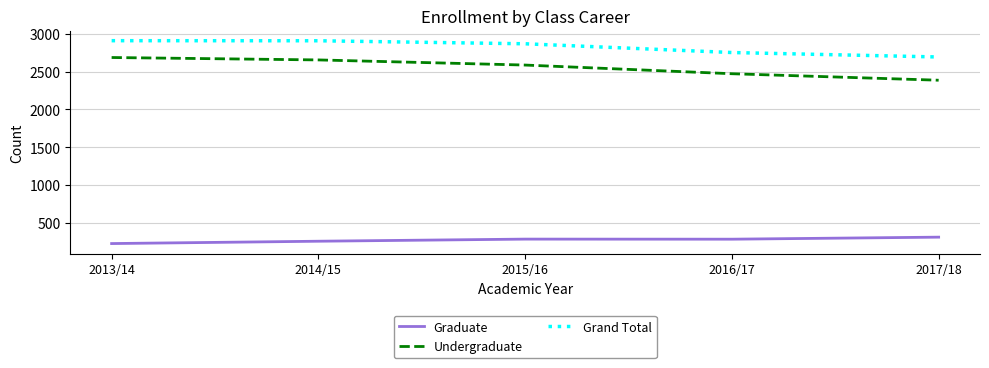

Which series has the largest range (max minus min)?

Undergraduate